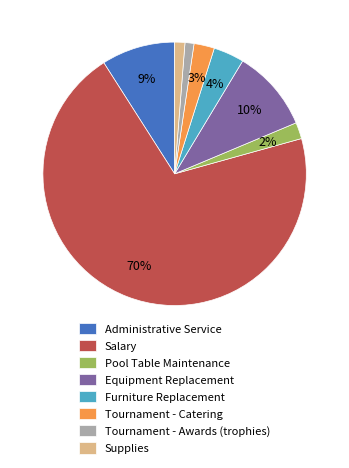

To the nearest percent, what percentage of the pie is Tournament - Catering?

3%